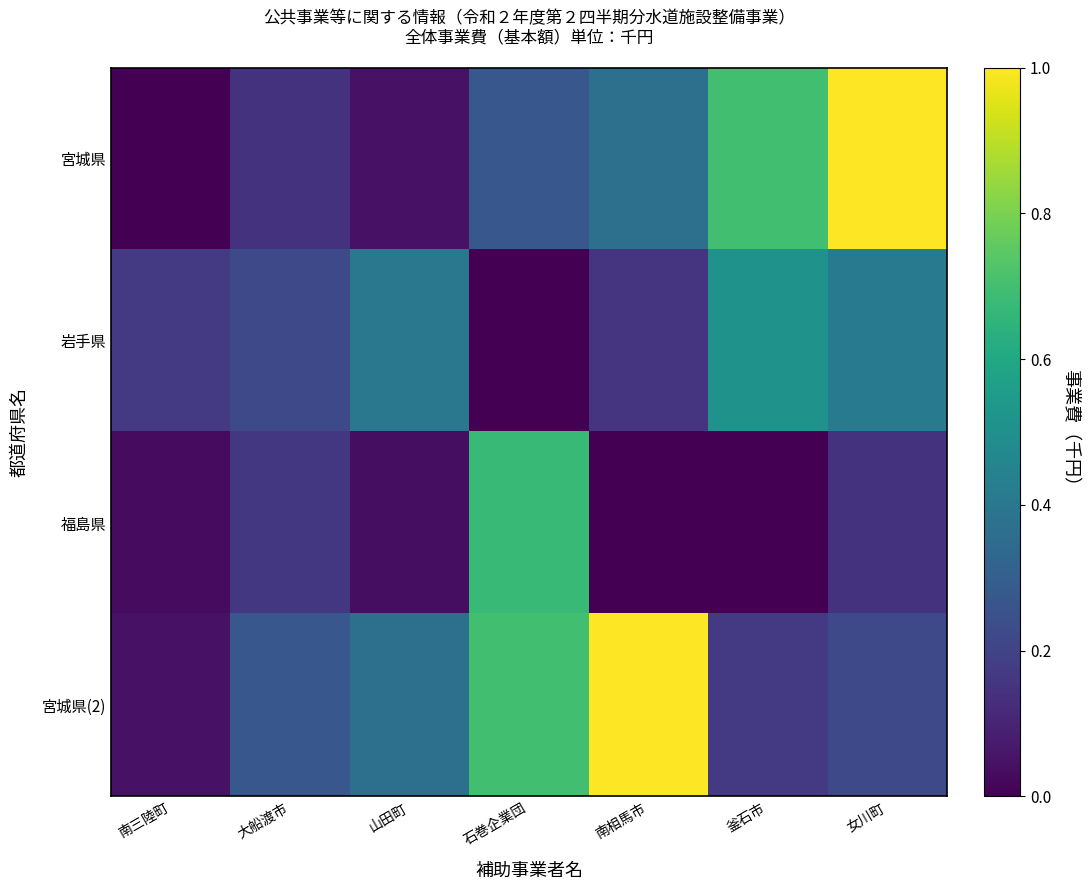

Rank the series at 南三陸町 from lowest to highest value.

宮城県, 福島県, 宮城県(2), 岩手県